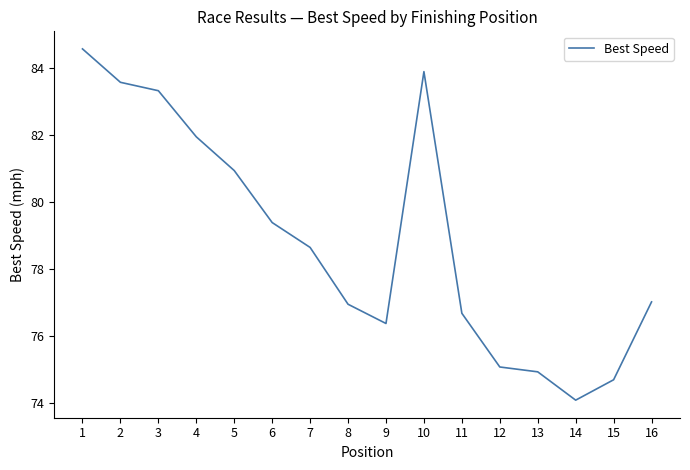

What is the sum of the values at 12 and 3?

158.4